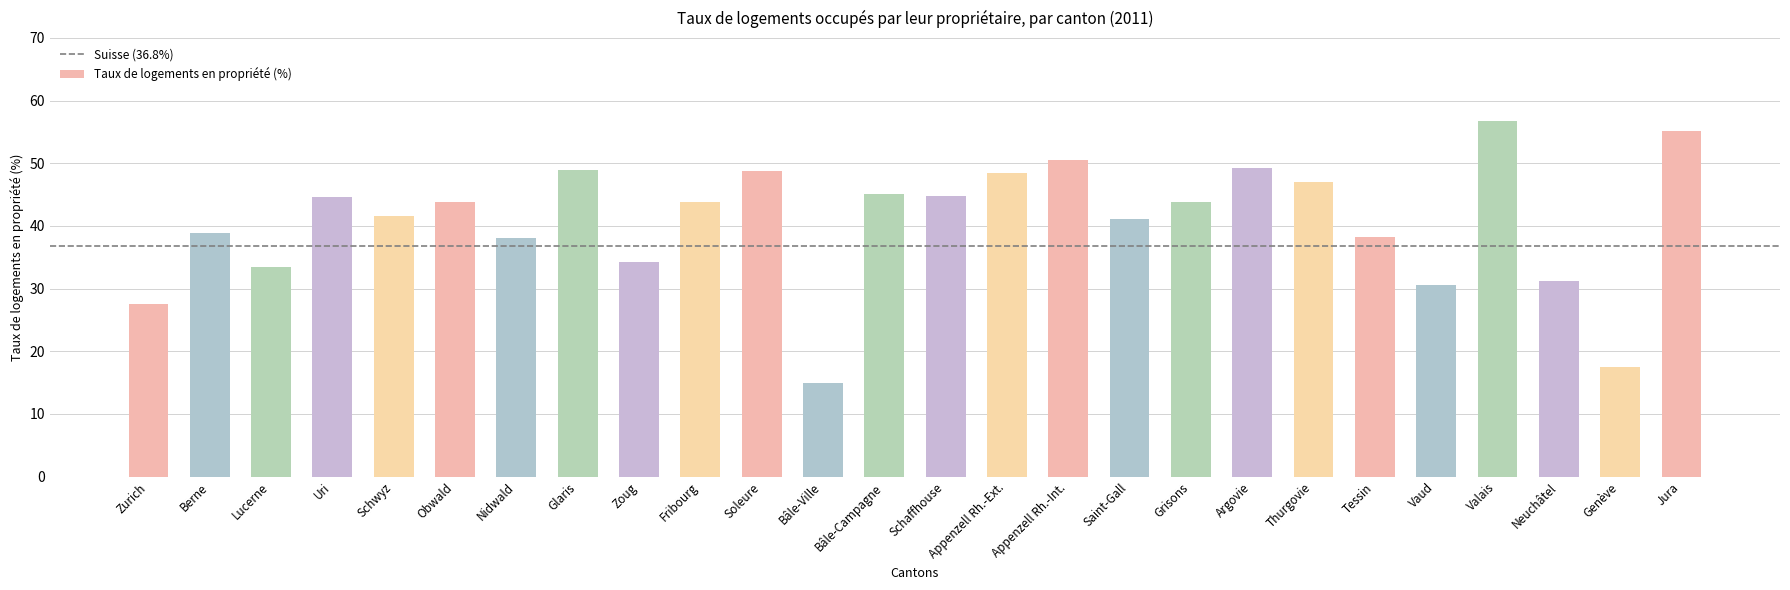

How many data points does each series have?

26